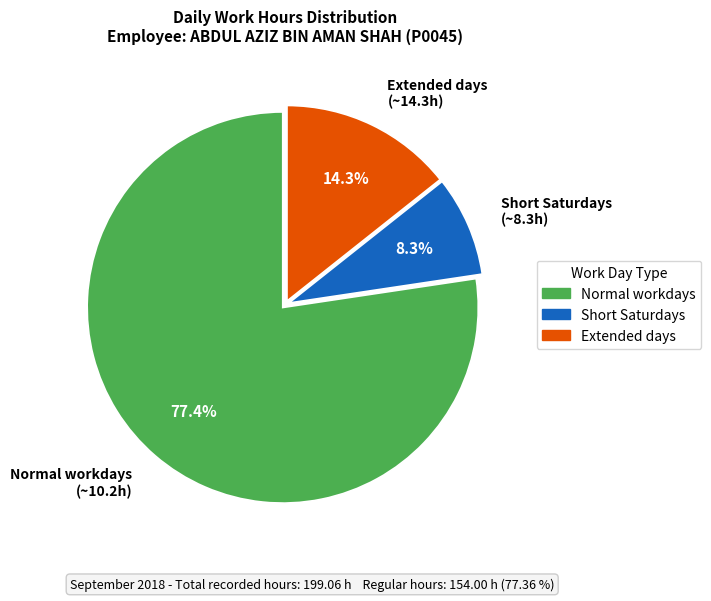

Between Normal workdays (~10.2h) and Extended days (~14.3h), which is larger?

Normal workdays (~10.2h)